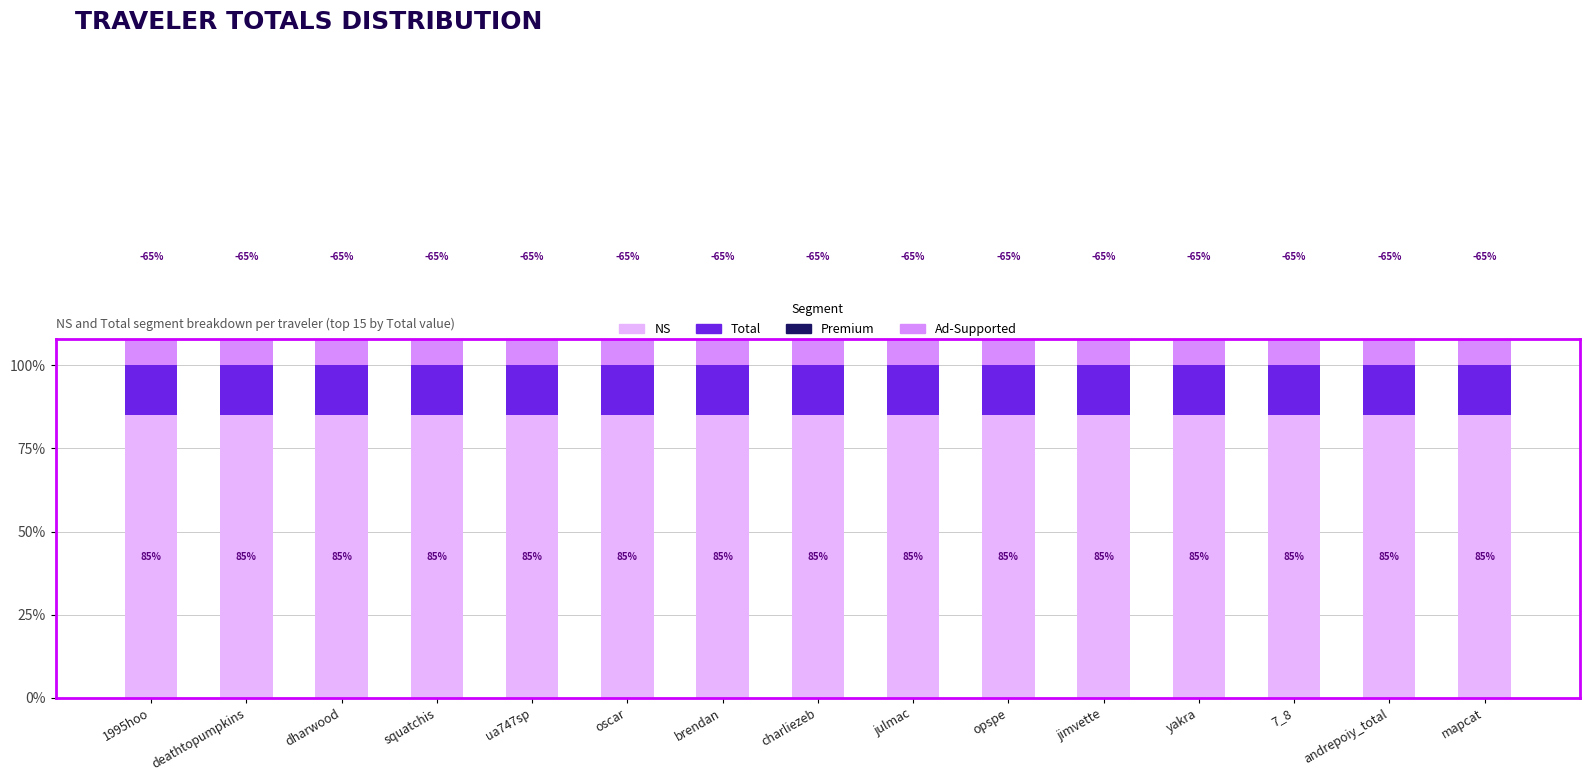

Reading left to right, what are all the values shown in this chart?

NS: 1995hoo=85	deathtopumpkins=85	dharwood=85	squatchis=85	ua747sp=85	oscar=85	brendan=85	charliezeb=85	julmac=85	opspe=85	jimvette=85	yakra=85	7_8=85	andrepoiy_total=85	mapcat=85
Total: 1995hoo=55	deathtopumpkins=55	dharwood=55	squatchis=55	ua747sp=55	oscar=55	brendan=55	charliezeb=55	julmac=55	opspe=55	jimvette=55	yakra=55	7_8=55	andrepoiy_total=55	mapcat=55
Premium: 1995hoo=25	deathtopumpkins=25	dharwood=25	squatchis=25	ua747sp=25	oscar=25	brendan=25	charliezeb=25	julmac=25	opspe=25	jimvette=25	yakra=25	7_8=25	andrepoiy_total=25	mapcat=25
Ad-Supported: 1995hoo=-65	deathtopumpkins=-65	dharwood=-65	squatchis=-65	ua747sp=-65	oscar=-65	brendan=-65	charliezeb=-65	julmac=-65	opspe=-65	jimvette=-65	yakra=-65	7_8=-65	andrepoiy_total=-65	mapcat=-65